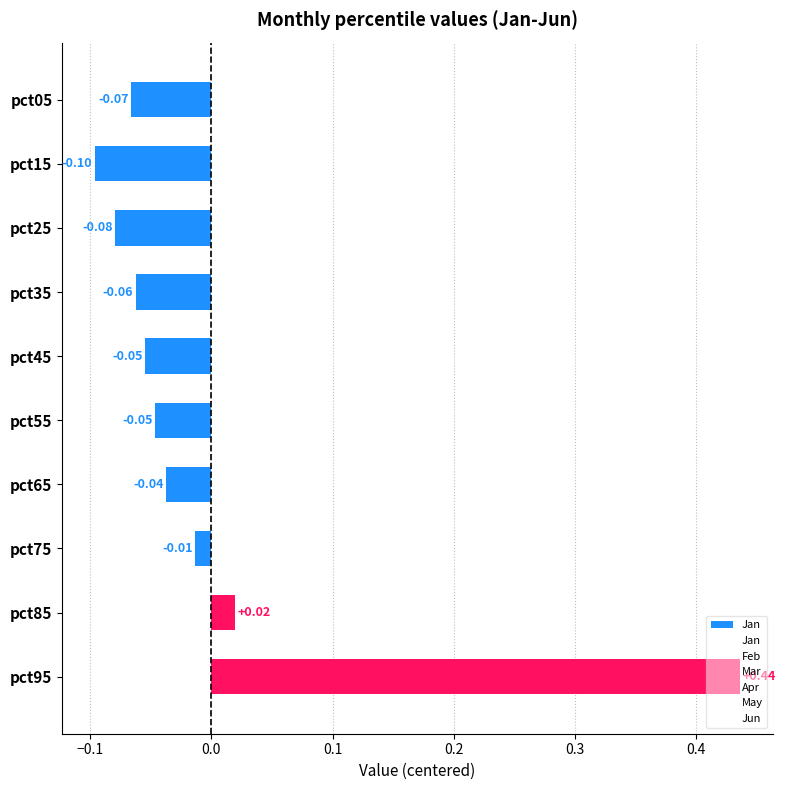

The Mar series shows 0.1 at pct85. True or false?

False